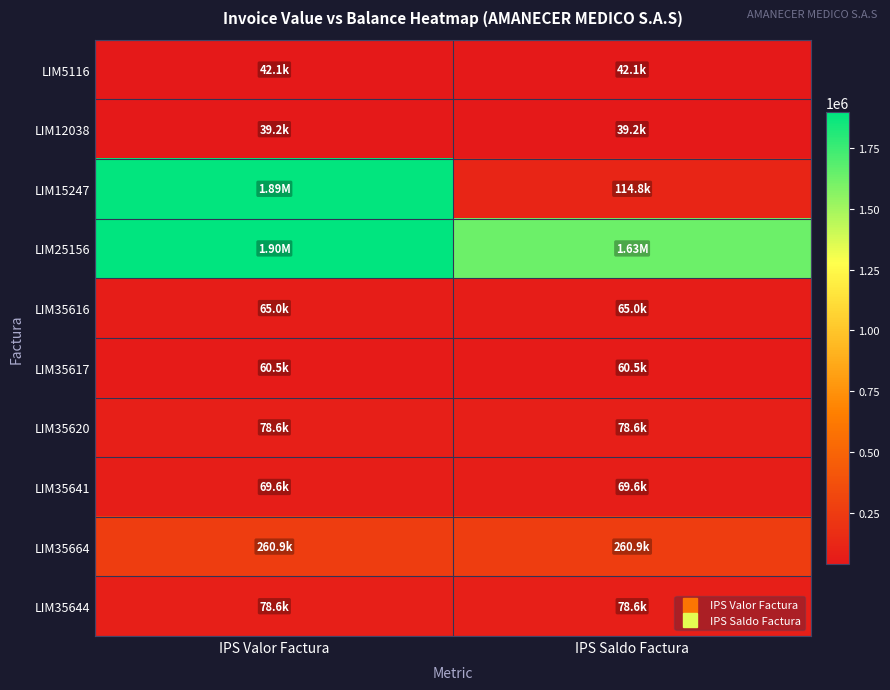

What is the maximum value shown in the chart?

1900000